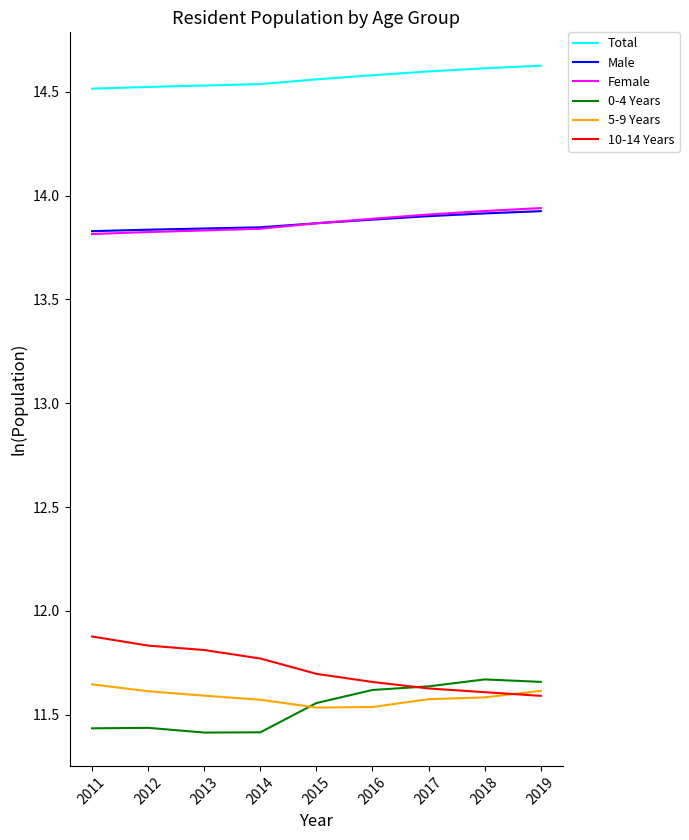

At which category is the sum across all series the highest?

2019